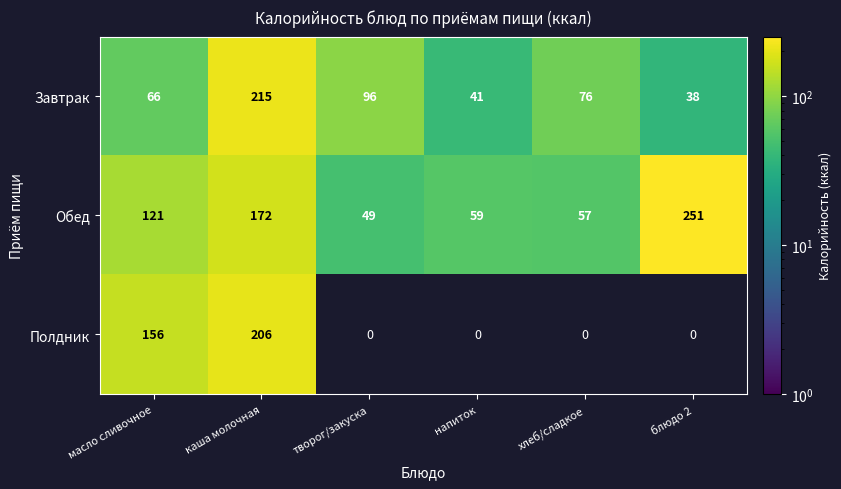

List the labels in order of Завтрак value, smallest first.

блюдо 2, напиток, масло сливочное, хлеб/сладкое, творог/закуска, каша молочная